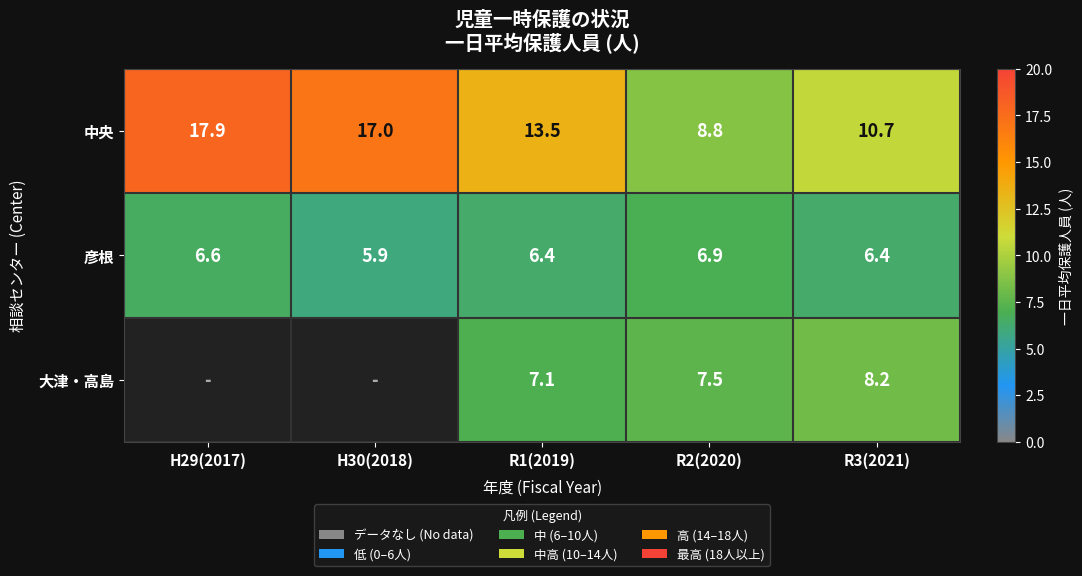

What is the difference between the 中央 values at R1(2019) and H30(2018)?

3.5